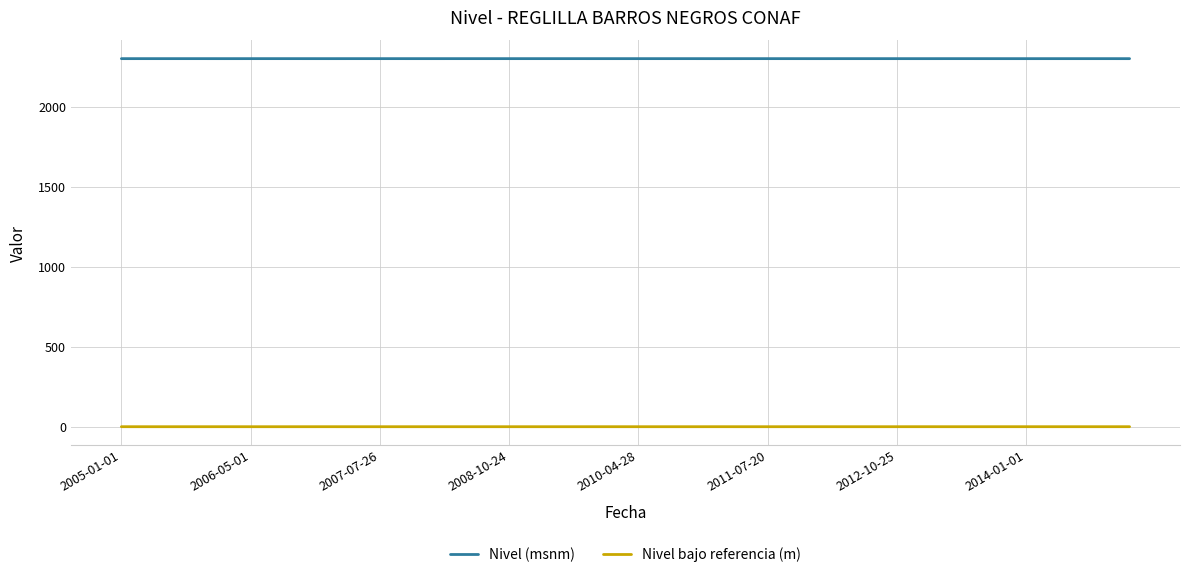

What is the greatest value displayed?

2300.1